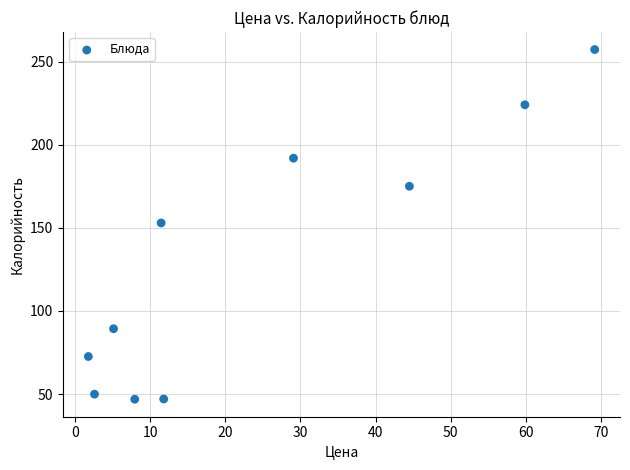

What is the average X value?

24.3